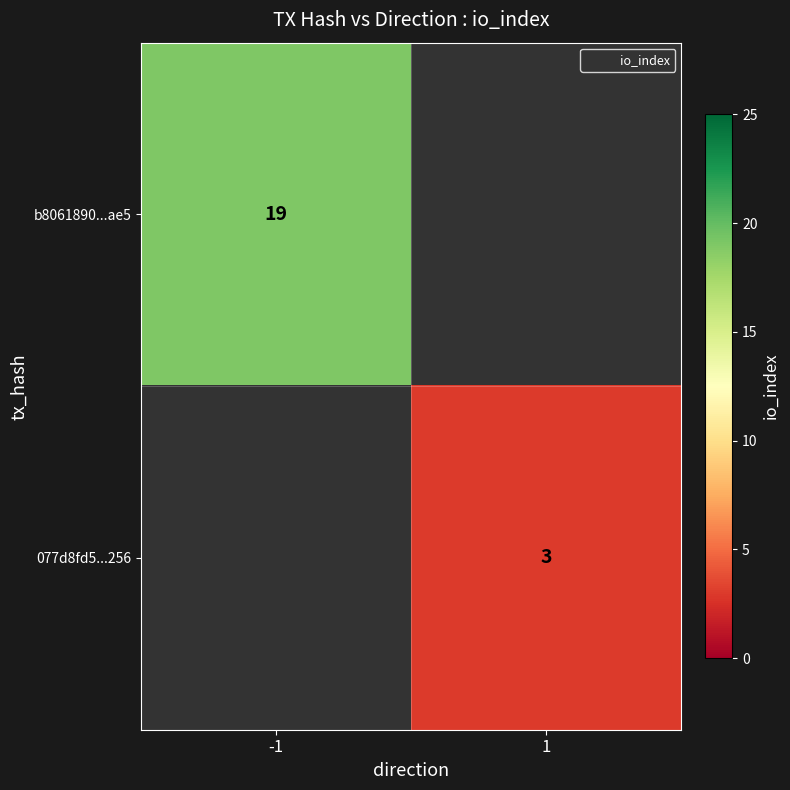

What is the smallest value displayed?

3.0